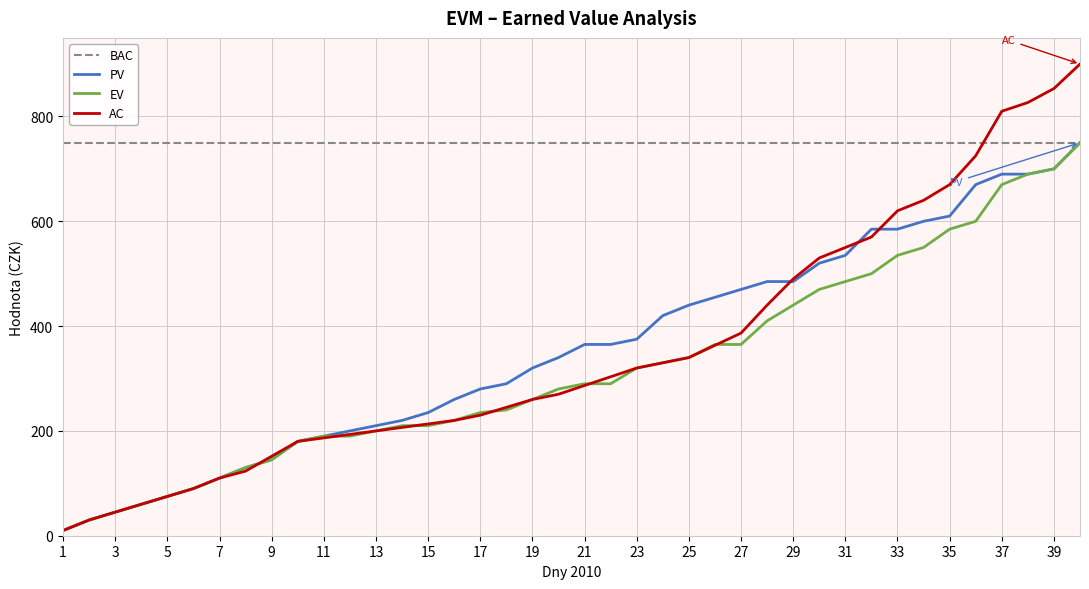

Which series has the largest total across all categories?

BAC